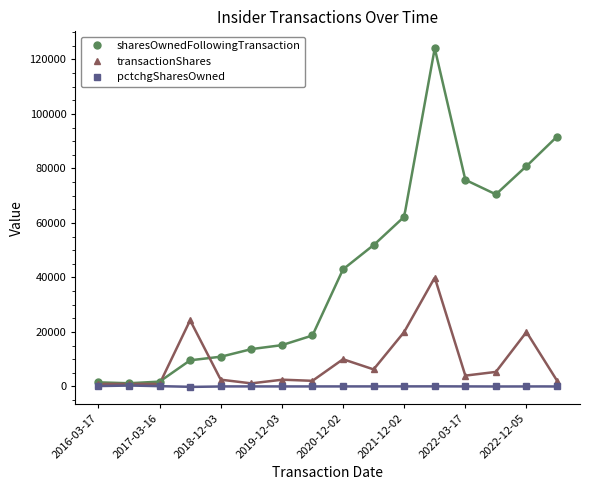

What is the smallest value displayed?

-165